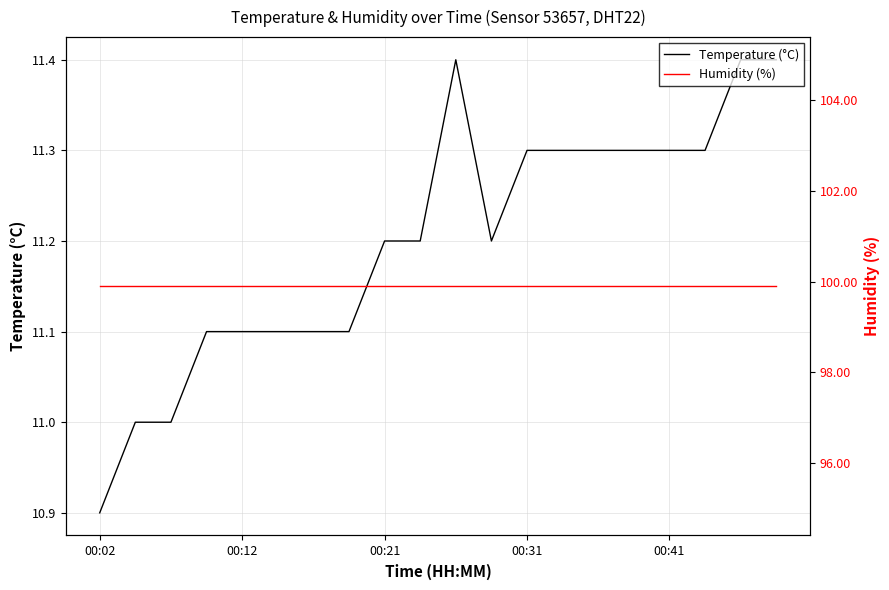

Count the number of categories in the chart.

20